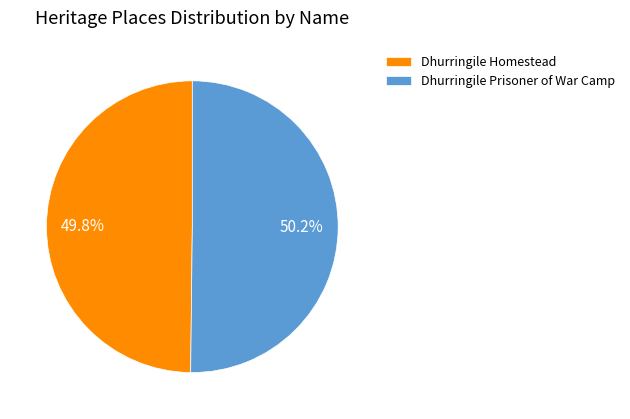

True or false: Dhurringile Homestead accounts for 50% of the total.

True